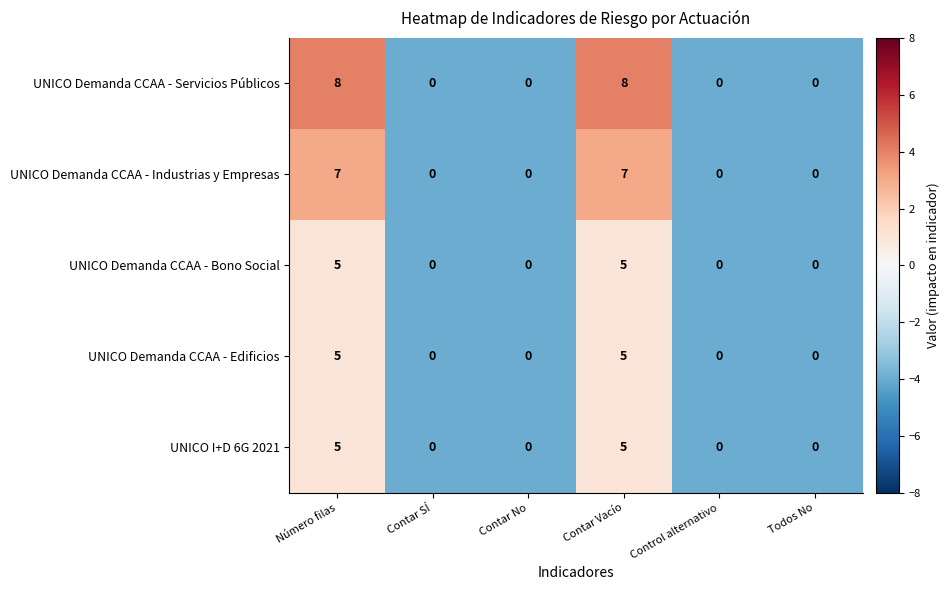

Reading left to right, extract all data points from this chart.

UNICO Demanda CCAA - Servicios Públicos: Número filas=8	Contar SÍ=0	Contar No=0	Contar Vacío=8	Control alternativo=0	Todos No=0
UNICO Demanda CCAA - Industrias y Empresas: Número filas=7	Contar SÍ=0	Contar No=0	Contar Vacío=7	Control alternativo=0	Todos No=0
UNICO Demanda CCAA - Bono Social: Número filas=5	Contar SÍ=0	Contar No=0	Contar Vacío=5	Control alternativo=0	Todos No=0
UNICO Demanda CCAA - Edificios: Número filas=5	Contar SÍ=0	Contar No=0	Contar Vacío=5	Control alternativo=0	Todos No=0
UNICO I+D 6G 2021: Número filas=5	Contar SÍ=0	Contar No=0	Contar Vacío=5	Control alternativo=0	Todos No=0